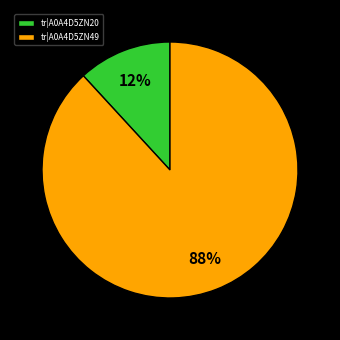

The tr|A0A4D5ZN49 slice represents 88% of the pie. True or false?

True